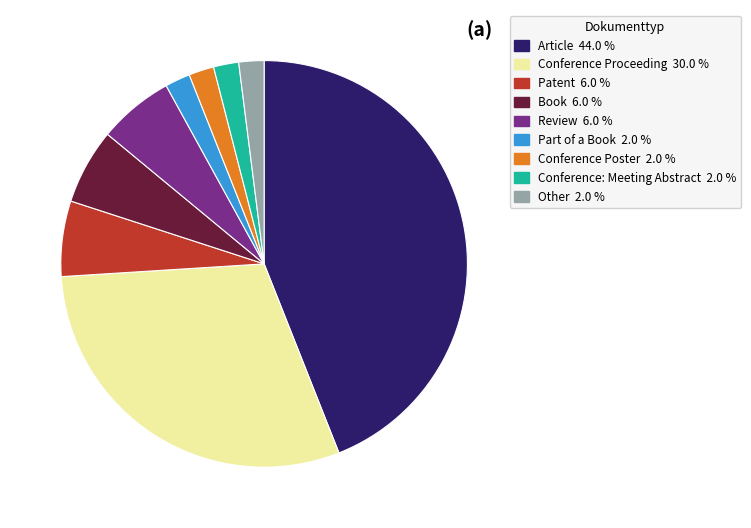

Which category has the biggest portion of the pie?

Article